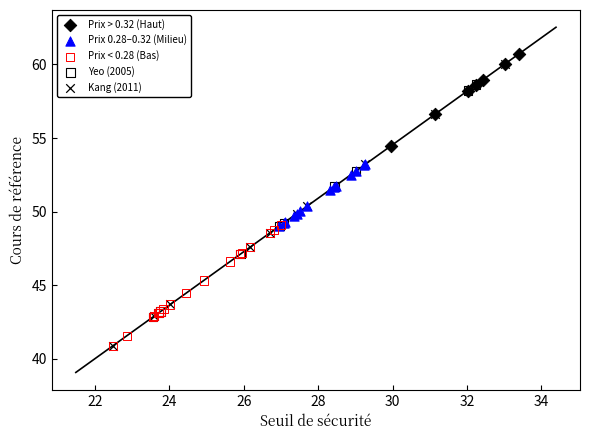

Which series has the largest Y range (max minus min)?

Kang (2011)